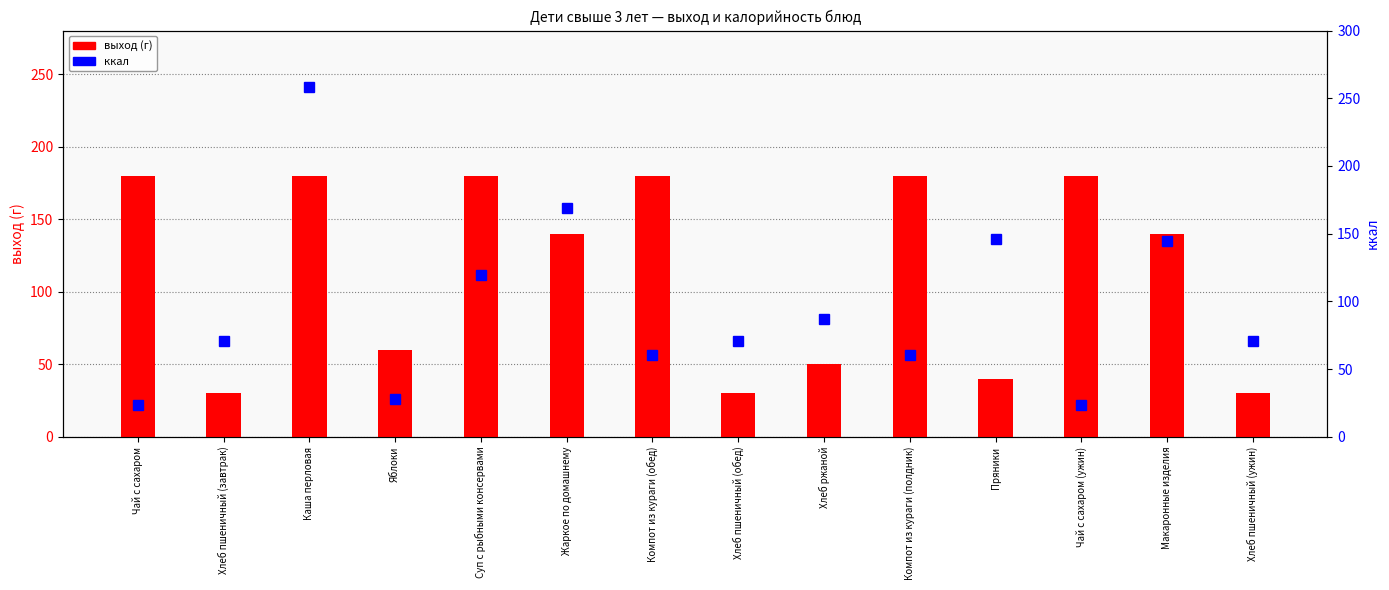

Which series has the largest total across all categories?

выход (г)